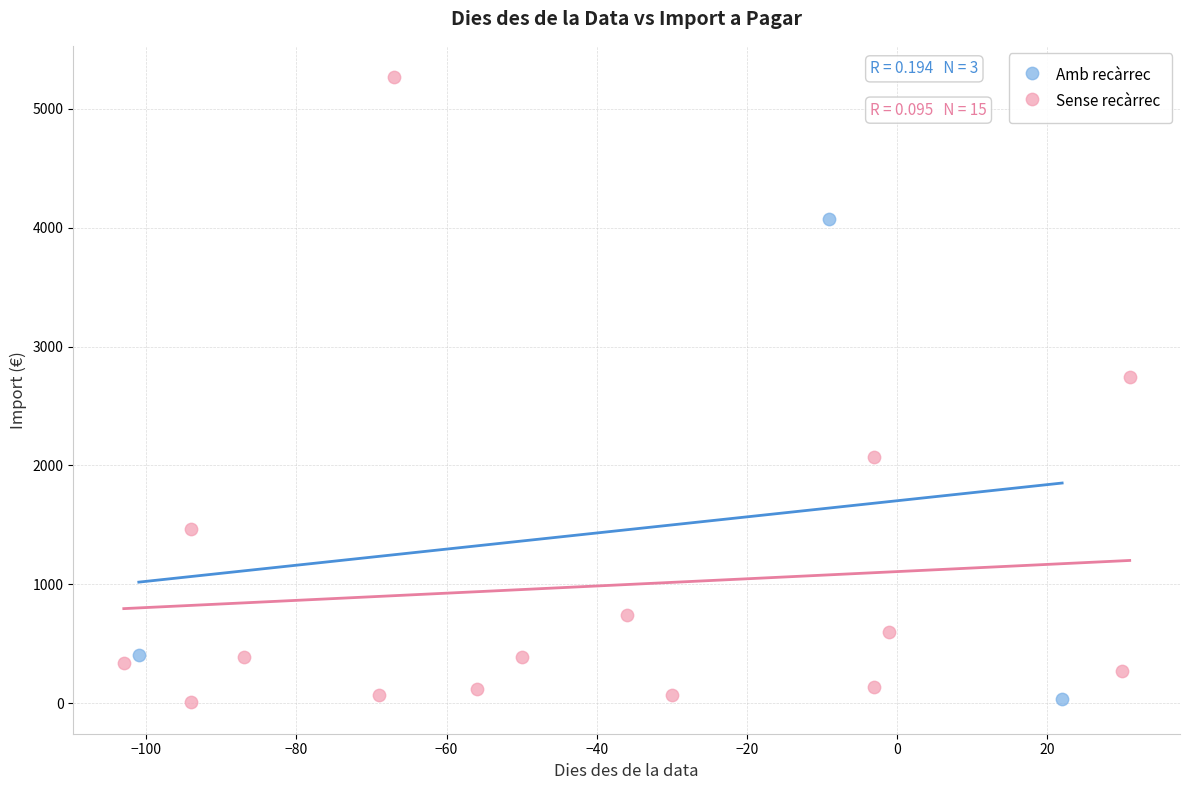

Which series reaches the maximum Y coordinate?

Sense recàrrec